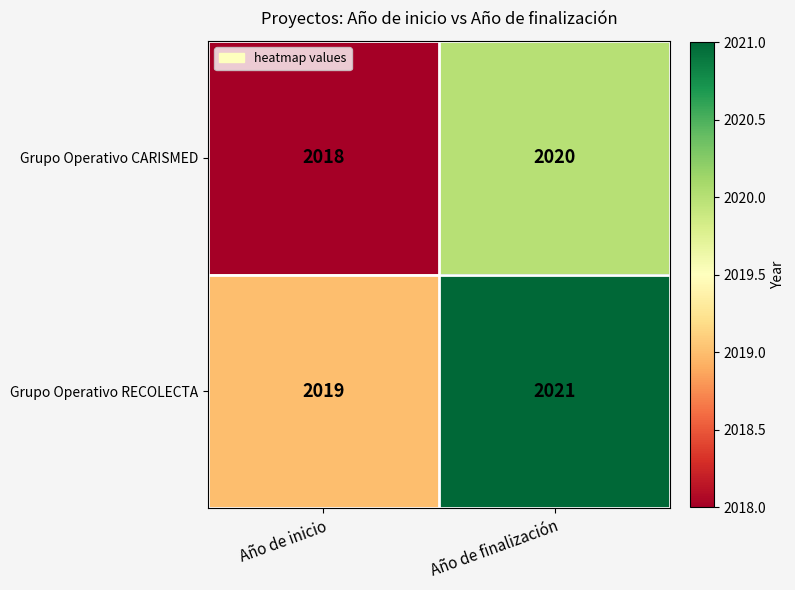

Reading left to right, extract all data points from this chart.

Grupo Operativo CARISMED: 2018	2020
Grupo Operativo RECOLECTA: 2019	2021